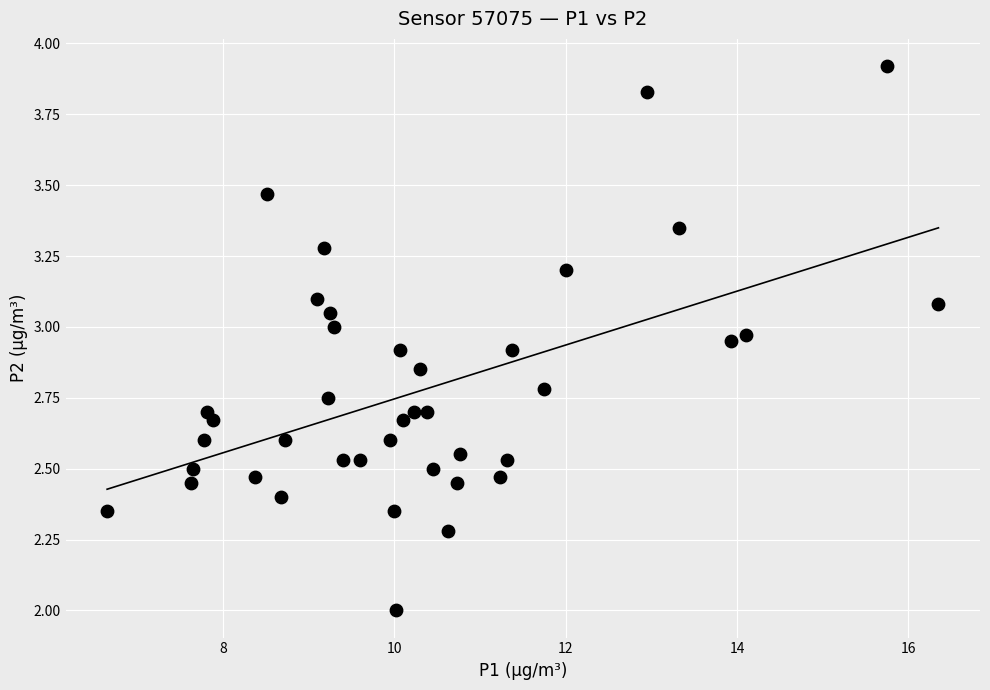

What is the range of Y values (max minus min)?

1.9